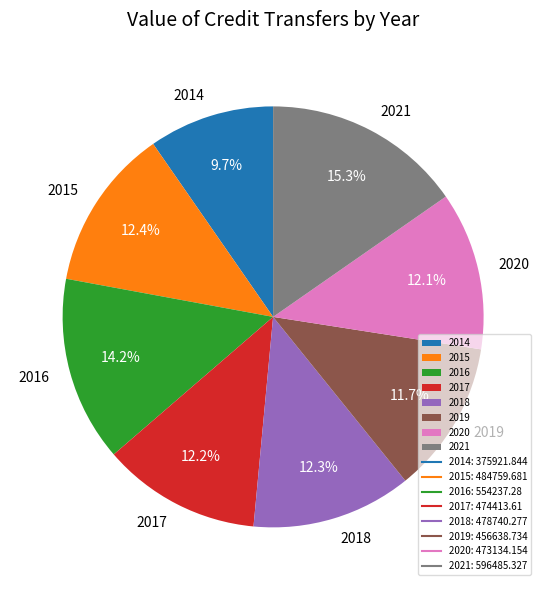

To the nearest percent, what is the difference between the largest and smallest slice percentages?

6%